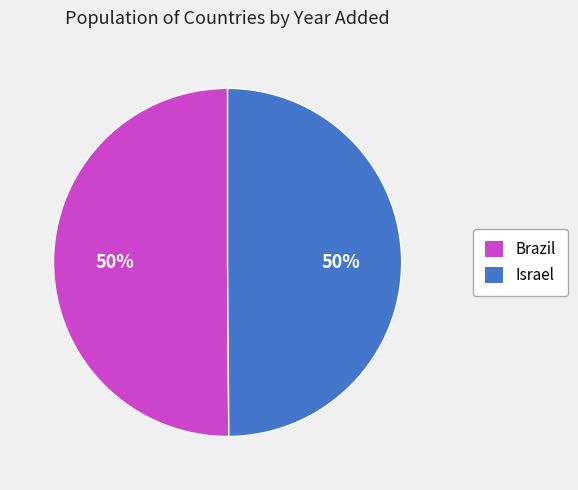

To the nearest percent, what is the average slice percentage?

50%